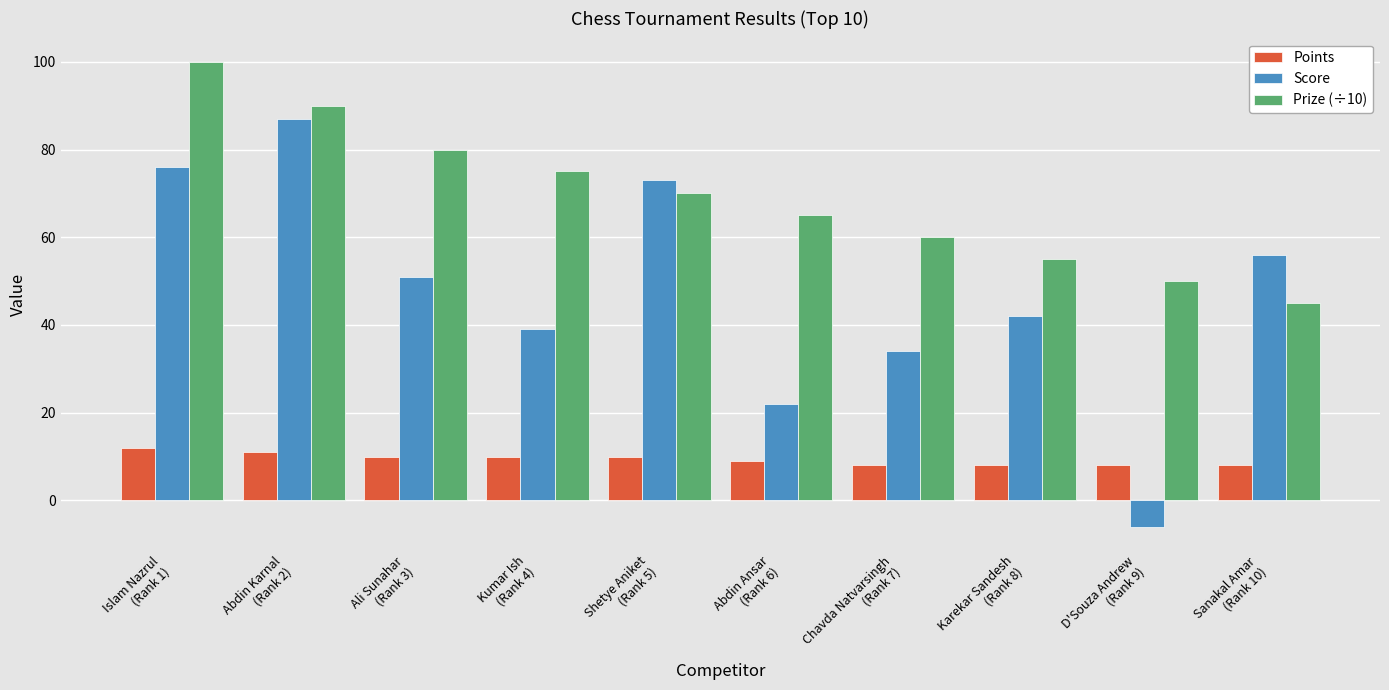

At how many categories does at least one series exceed 27?

10